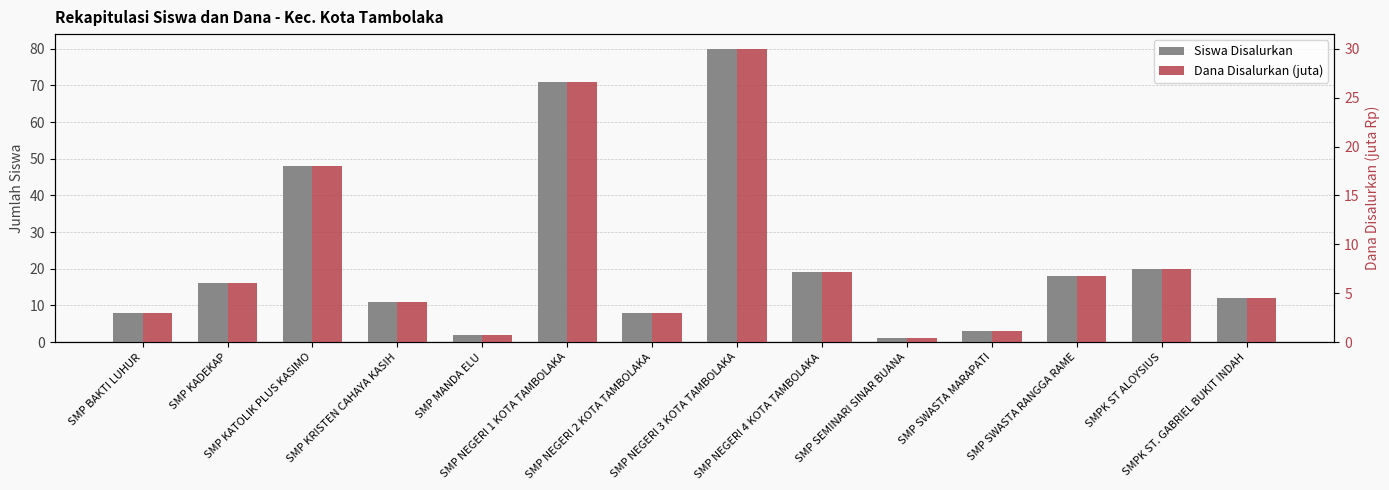

What is the sum of the Dana Disalurkan (juta) values at SMPK ST. GABRIEL BUKIT INDAH and SMP MANDA ELU?

5.2